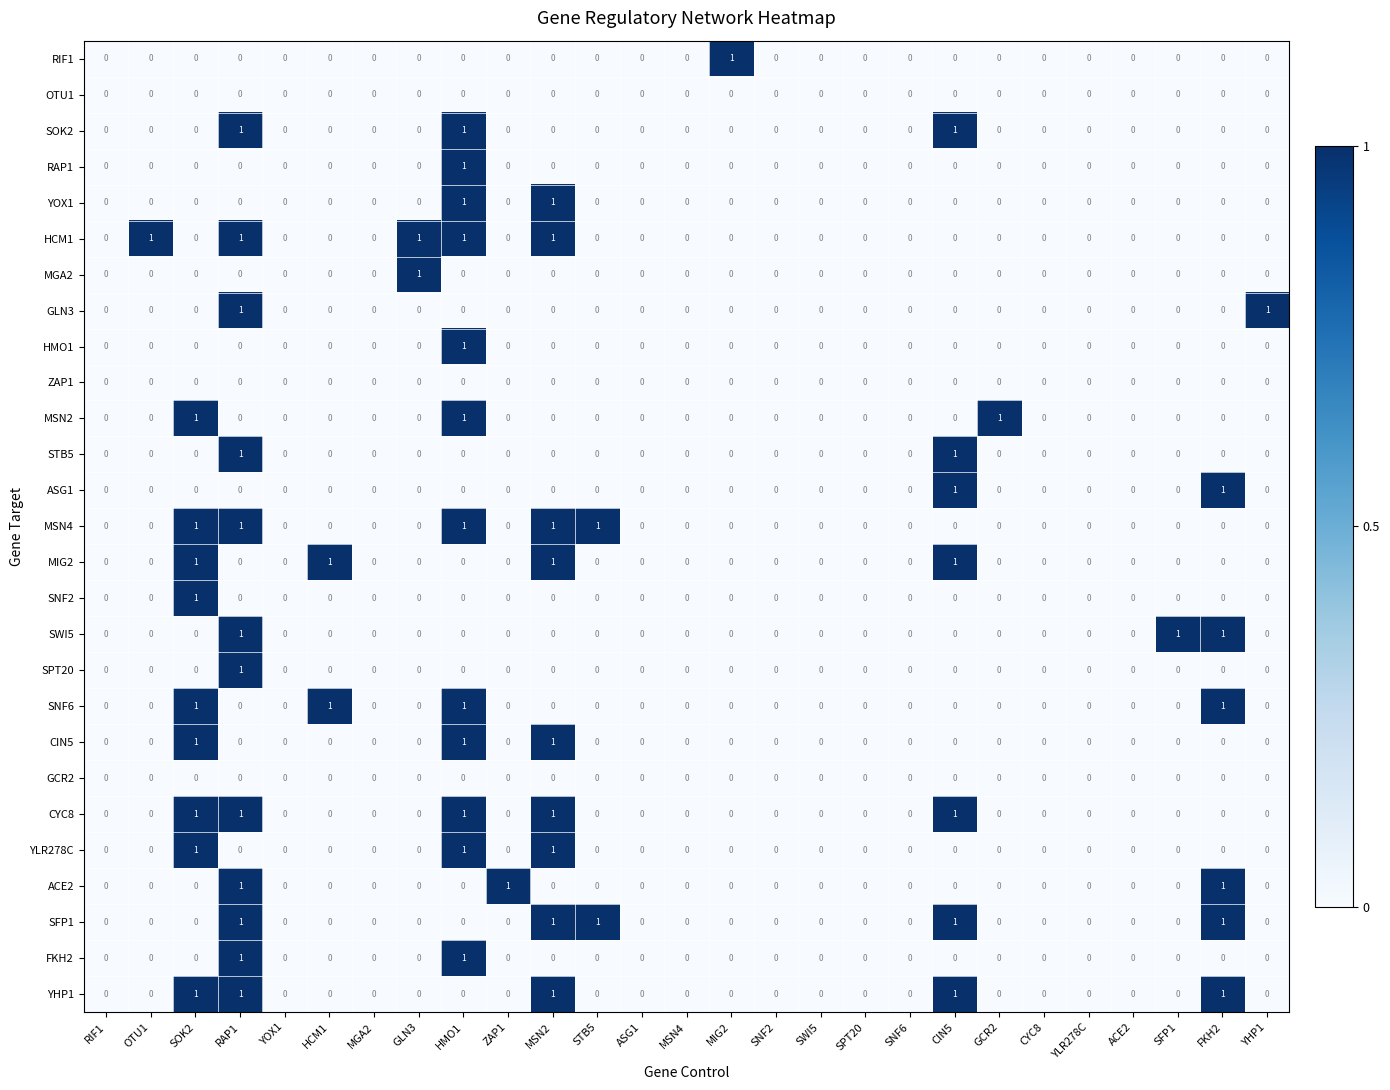

True or false: HCM1 has a value of 0 at MGA2.

True